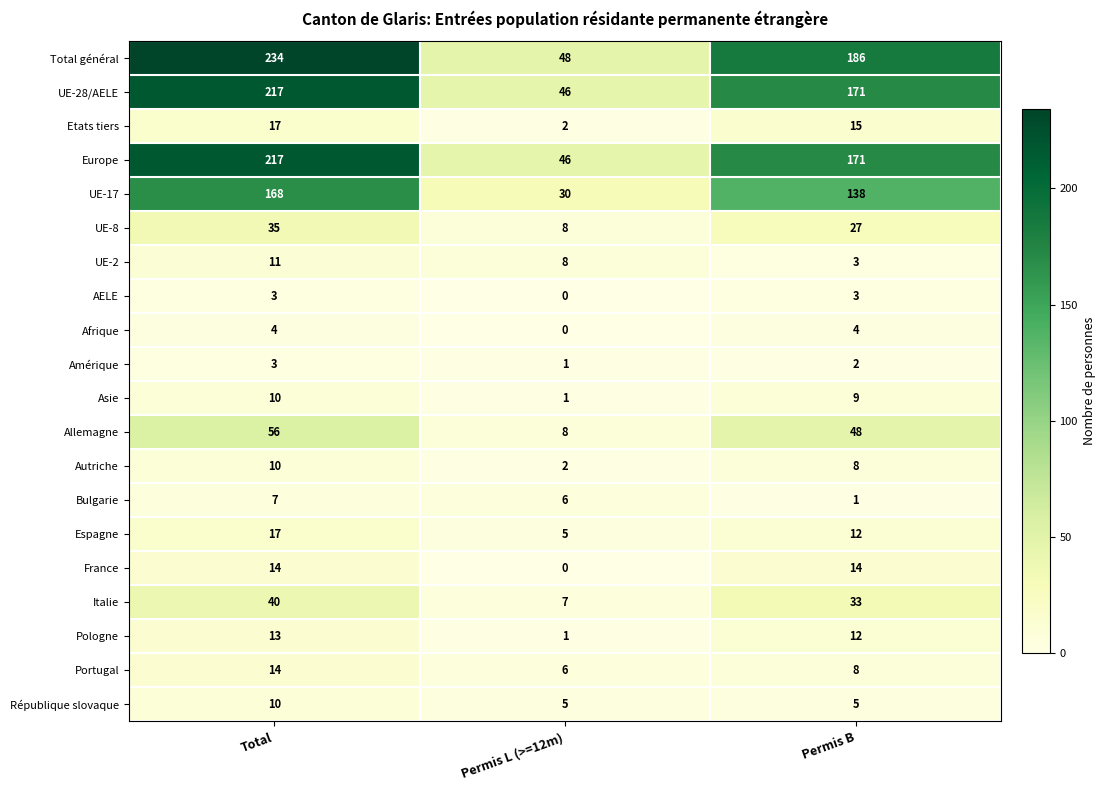

What is the average value of the Espagne series?

11